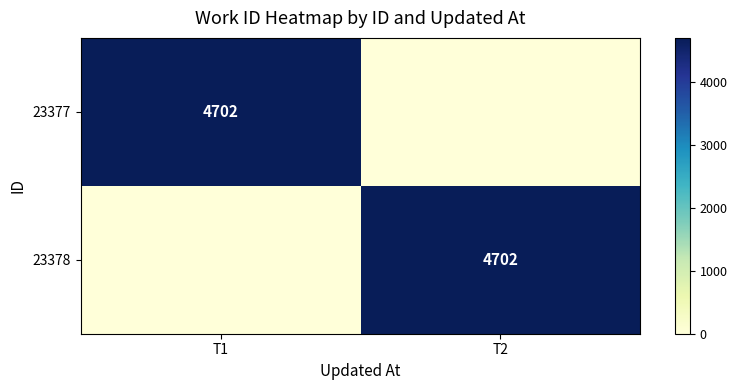

Count the number of data series in this chart.

2